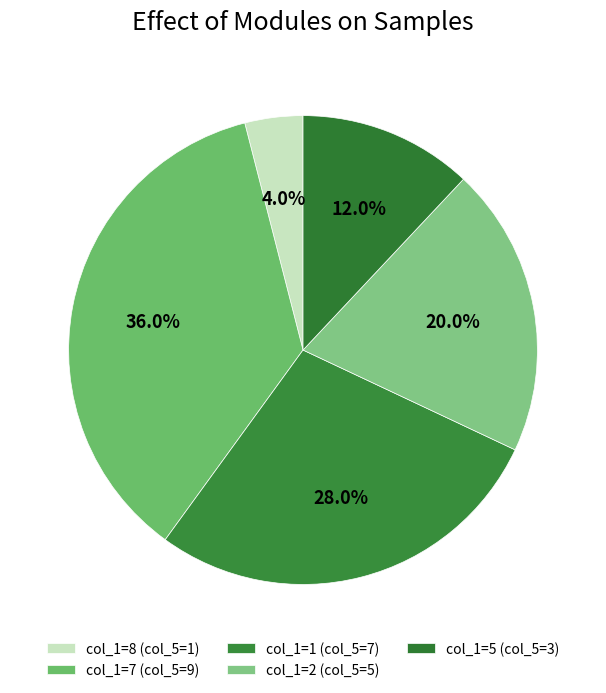

How many slices are in this pie chart?

5